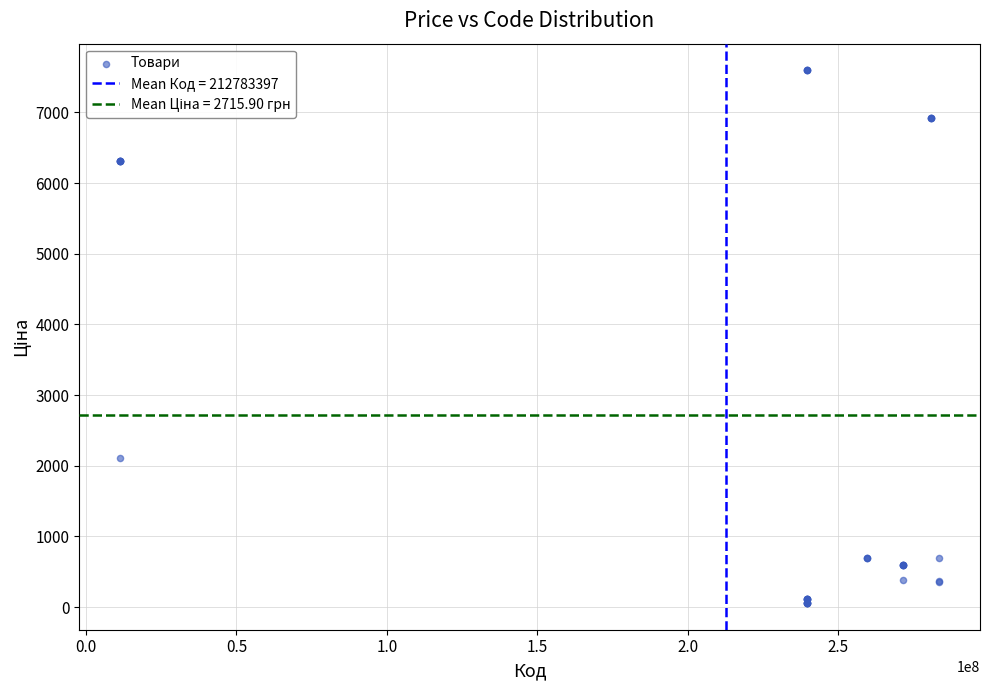

What Y value in the scatter plot is closest to 3826?

2108.4